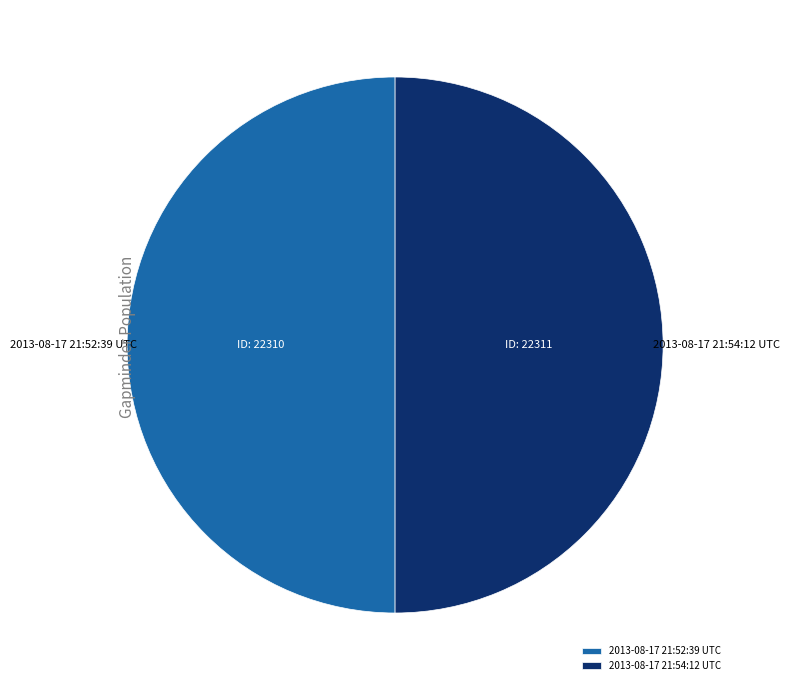

Approximately how many times larger is the value at 2013-08-17 21:52:39 UTC compared to 2013-08-17 21:54:12 UTC?

1.0